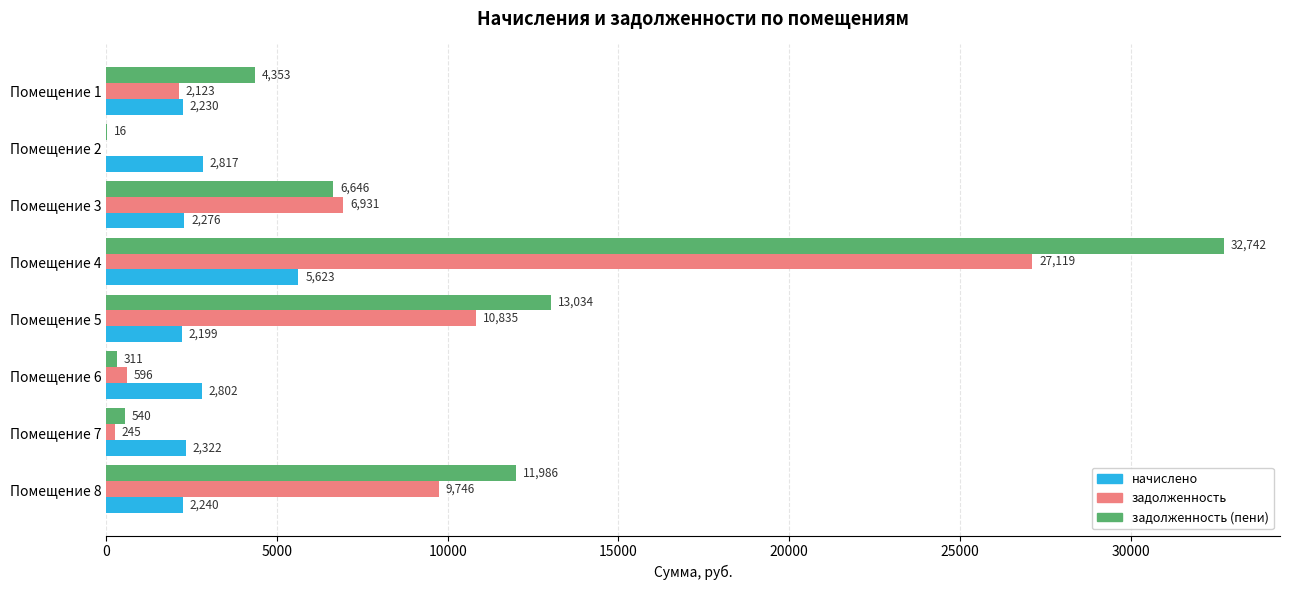

At which label is задолженность closest to 13559?

Помещение 5